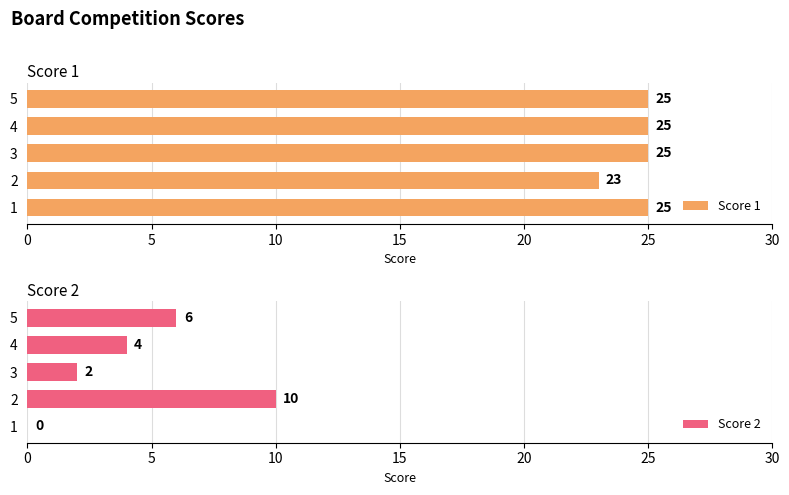

Between 5 and 10, which series saw the biggest shift?

Score 2